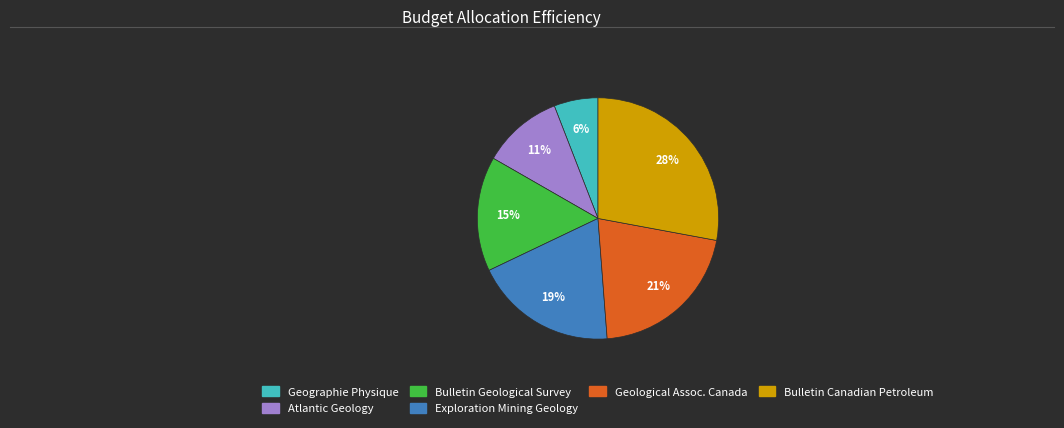

Is it true that Bulletin Canadian Petroleum is 42% of the pie?

False